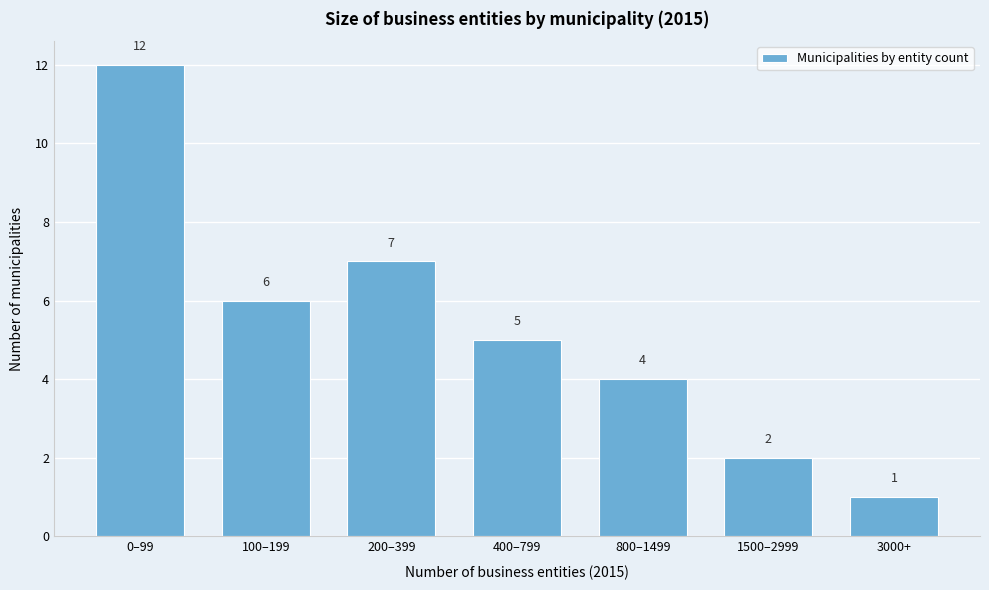

Reading left to right, transcribe all the data shown in this chart.

0–99=12	100–199=6	200–399=7	400–799=5	800–1499=4	1500–2999=2	3000+=1